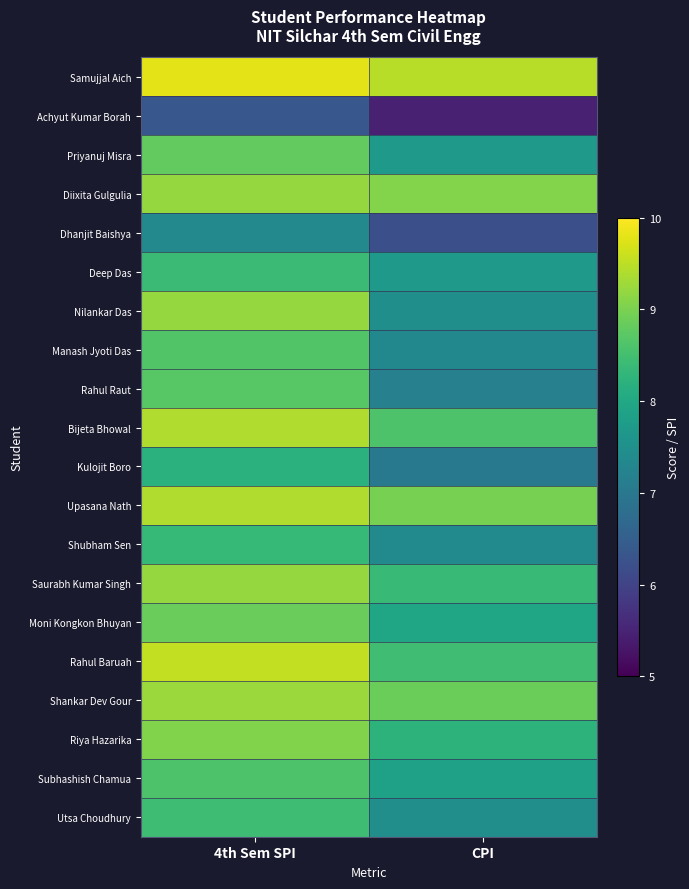

At how many categories does at least one series exceed 5?

2